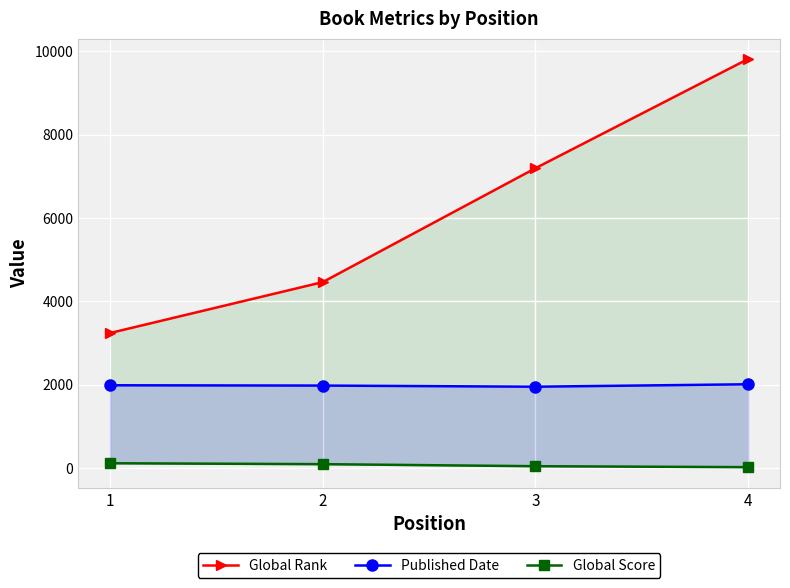

How many data points in Published Date are less than 1986?

2